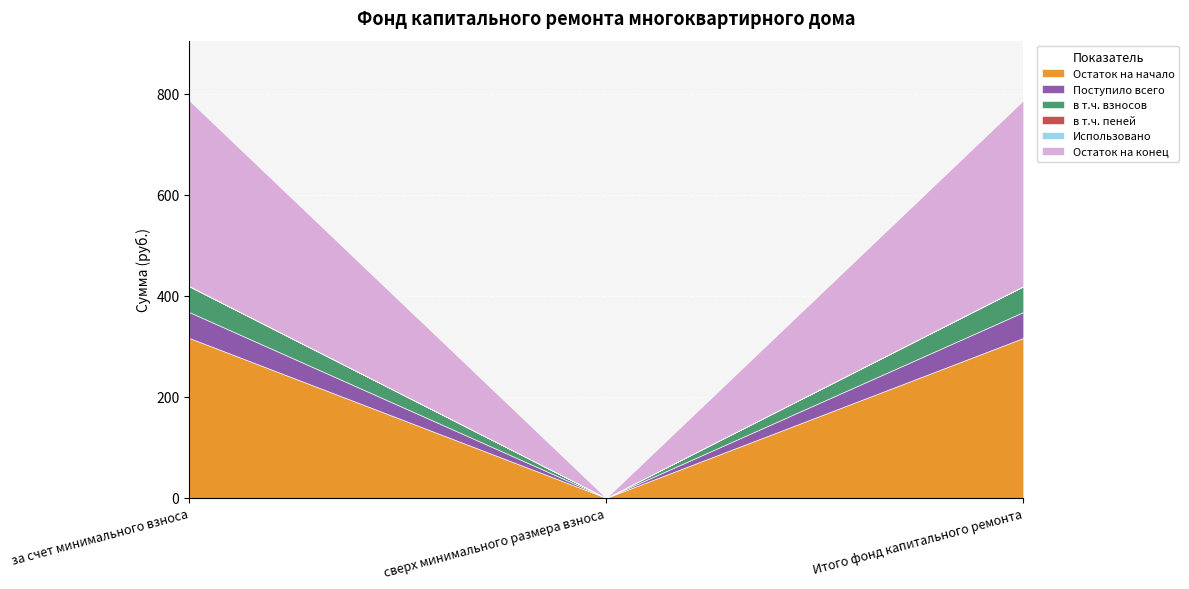

What is the average value of the Поступило всего series?

34.2